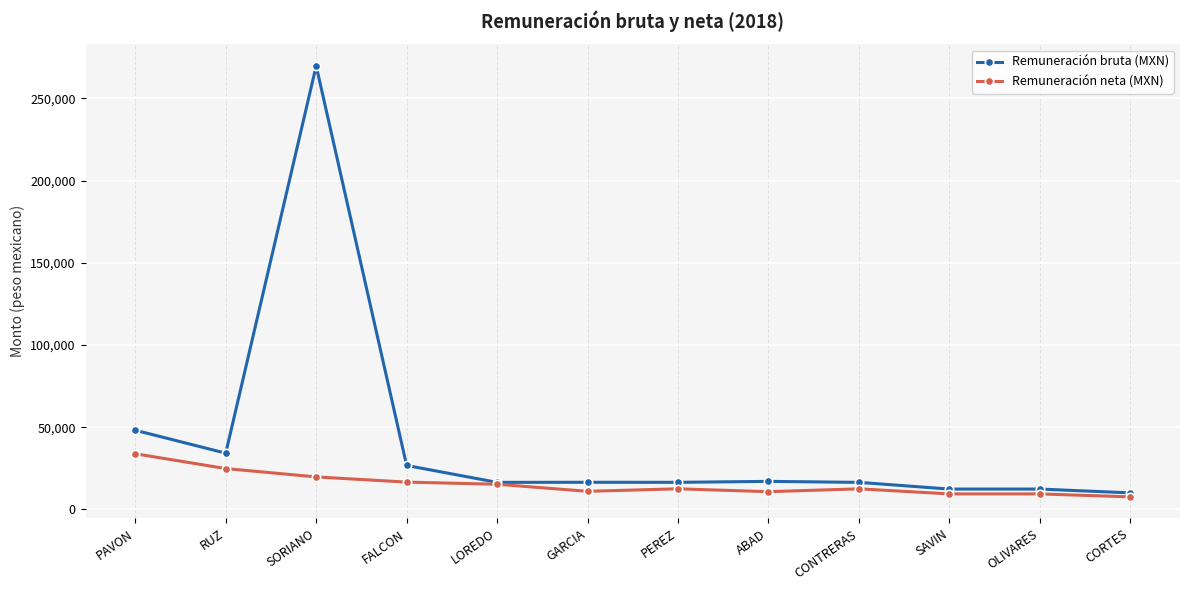

Rank the series at SORIANO from highest to lowest value.

Remuneración bruta (MXN), Remuneración neta (MXN)